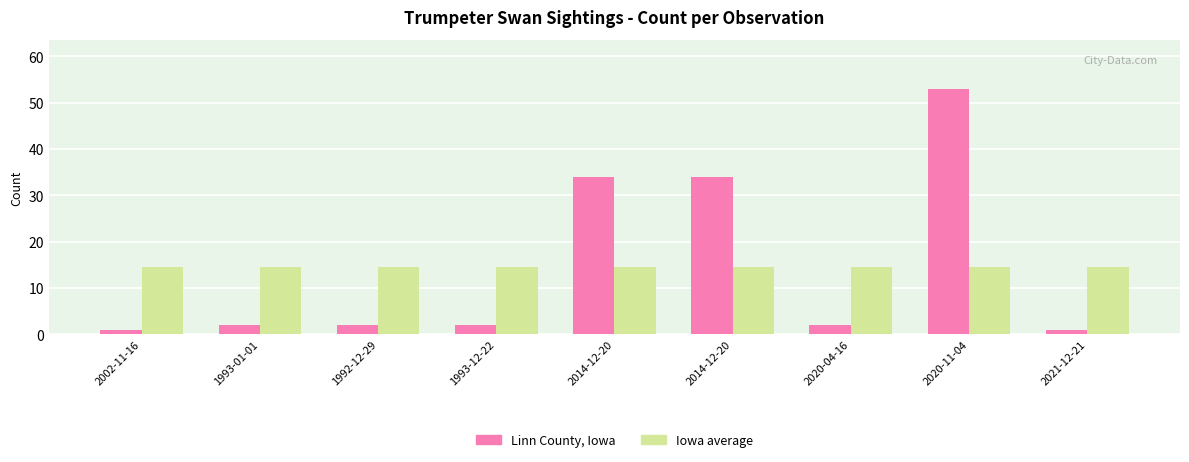

Which series has the widest spread of values?

Linn County, Iowa